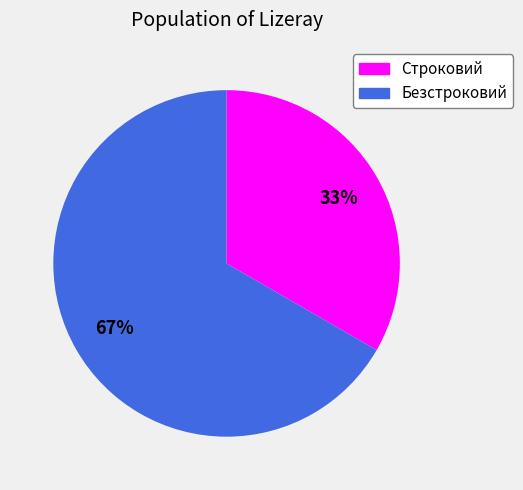

Combined, do Строковий and Безстроковий account for over 50%?

Yes